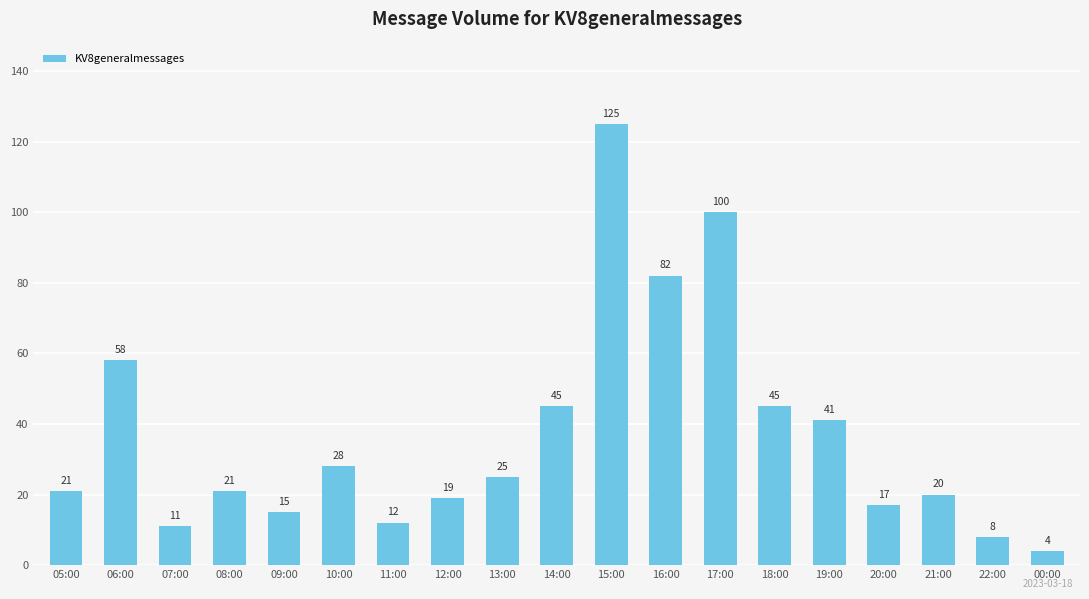

How many bars are there in total?

19